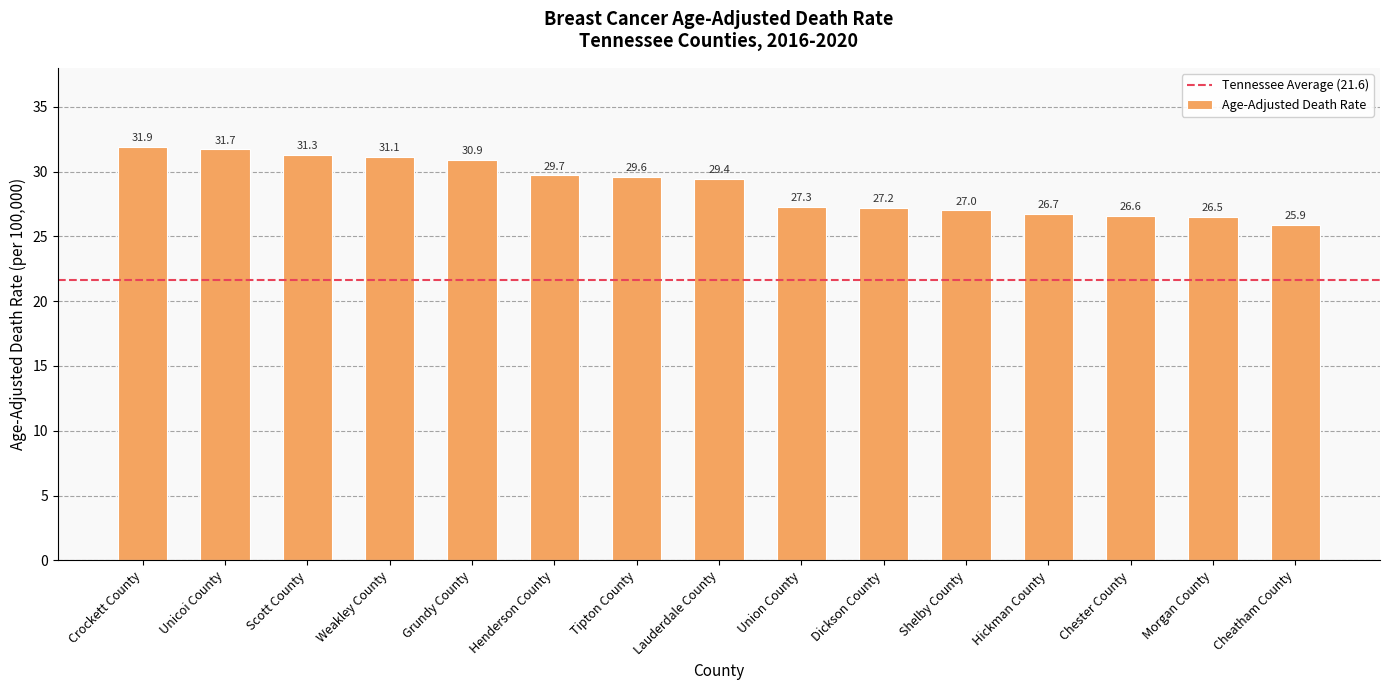

What is the difference between the values at Chester County and Unicoi County?

5.1